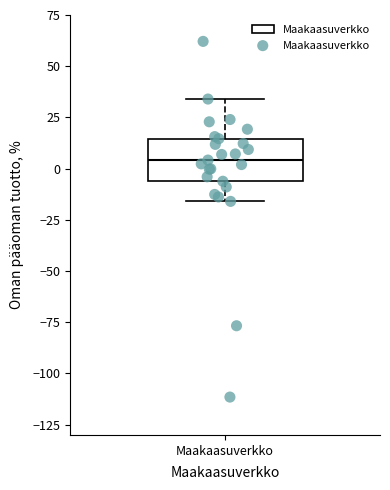

Where does the upper whisker of the box for Maakaasuverkko end on the y-axis? The values are not printed on the chart, so give them approximately, as read against the axis.

35